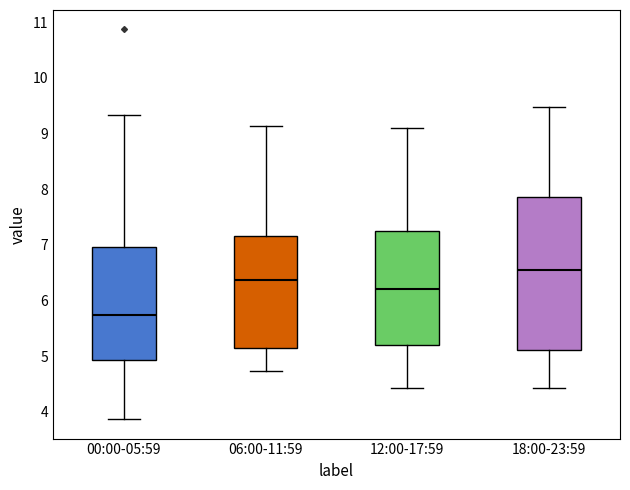

Where is the upper edge of the box for 12:00-17:59 on the y-axis? The values are not printed on the chart, so give them approximately, as read against the axis.

7.3